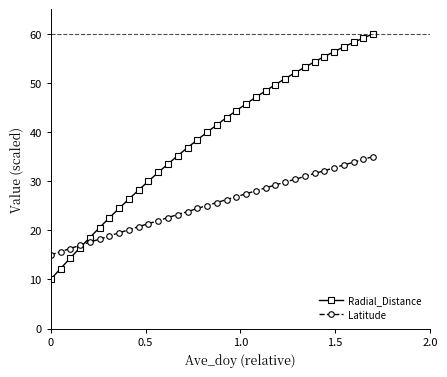

Which series ends up on top after the final intersection of Latitude and Radial_Distance?

Radial_Distance